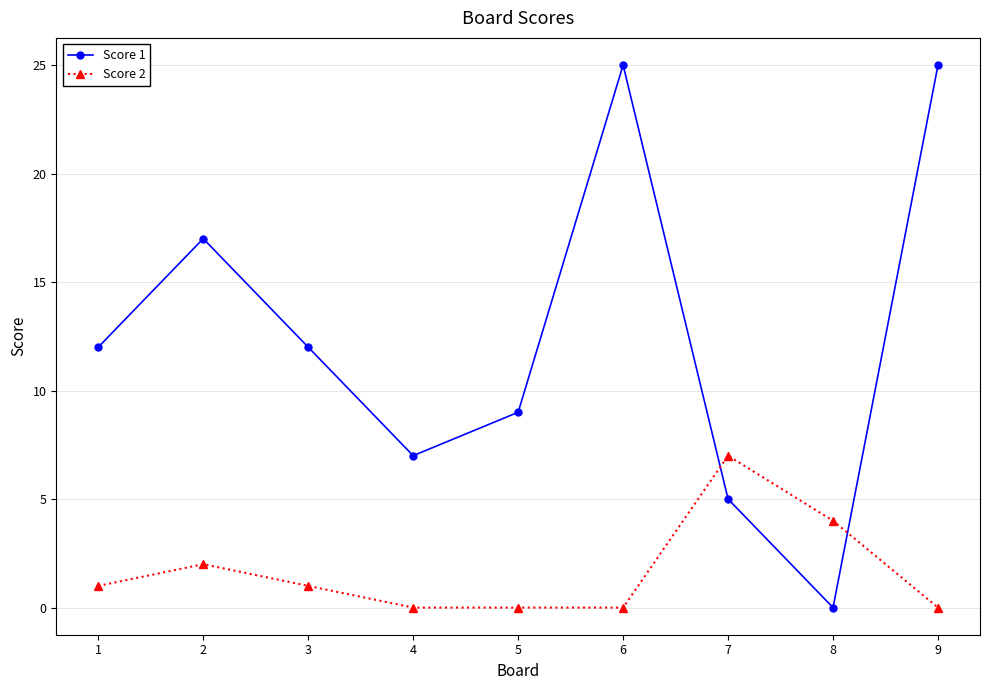

What is the total value across all series at 6?

25